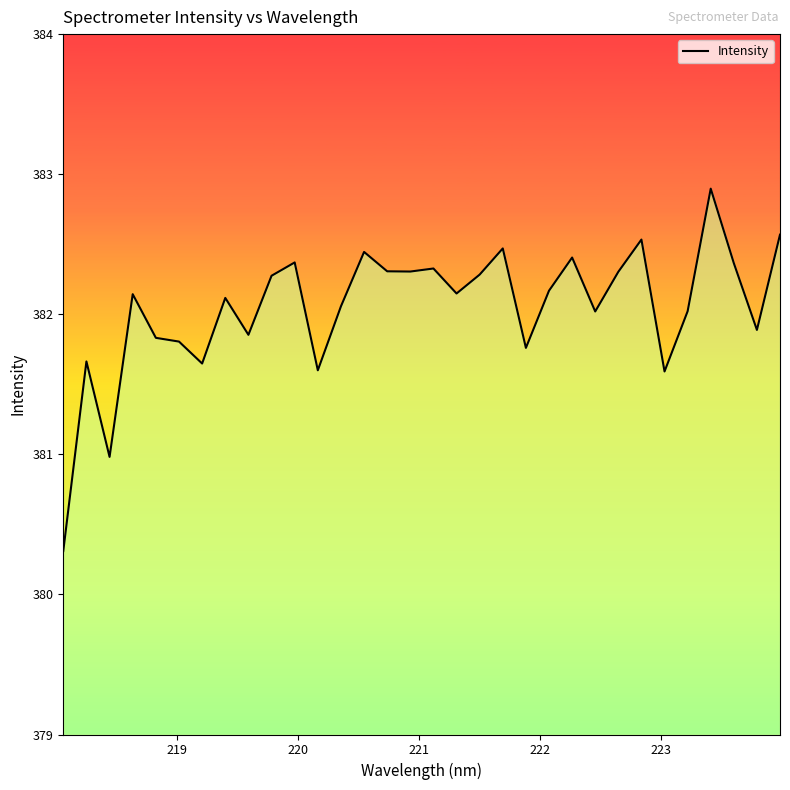

Does the chart have visible grid lines?

No